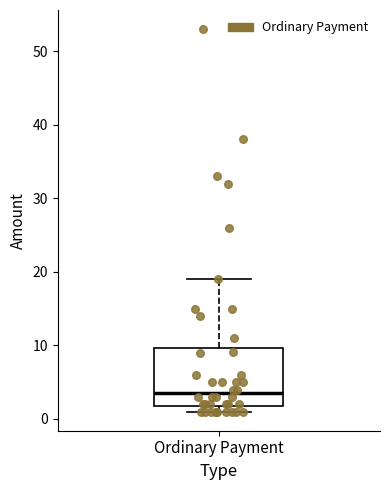

Read this box plot against the y-axis: the position of the median line, the range covered by the box, and the ends of both whiskers. The values are not printed on the chart, so give them approximately, as read against the axis.

median 4, box 2 to 10, whiskers 1 to 19